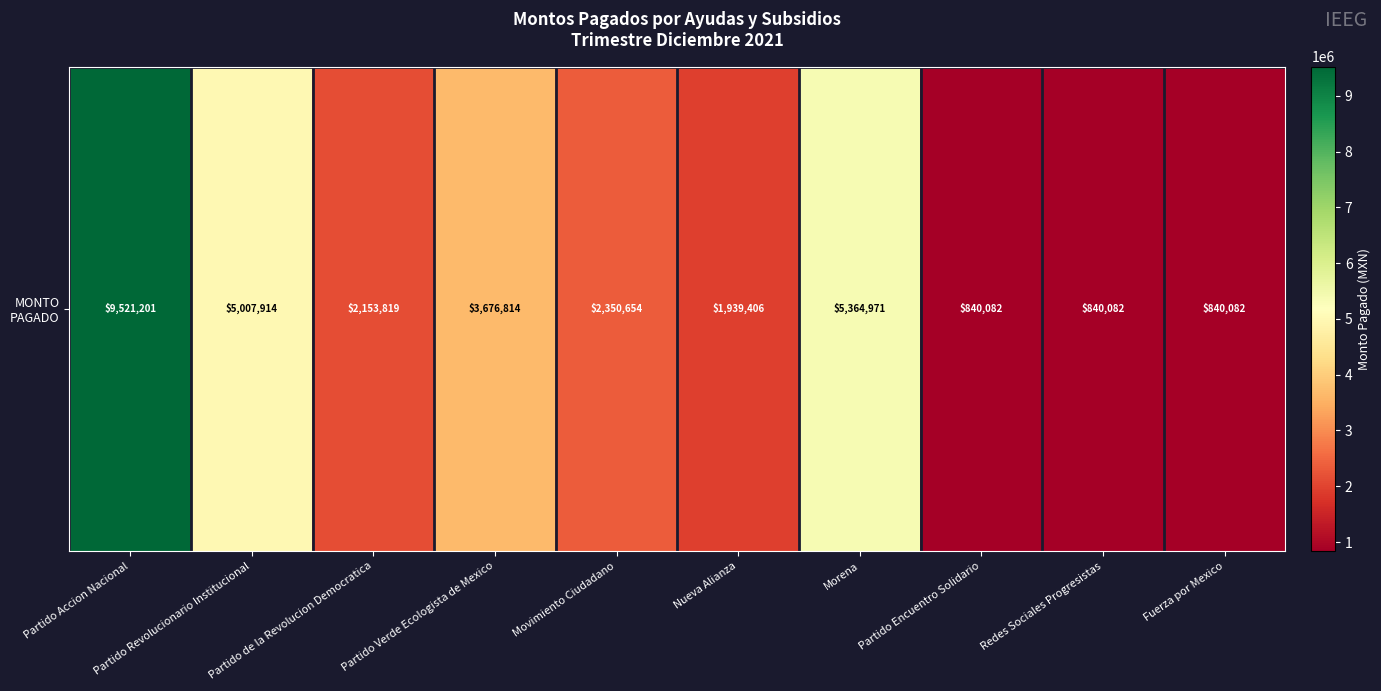

What is the sum of all values?

32535024.4